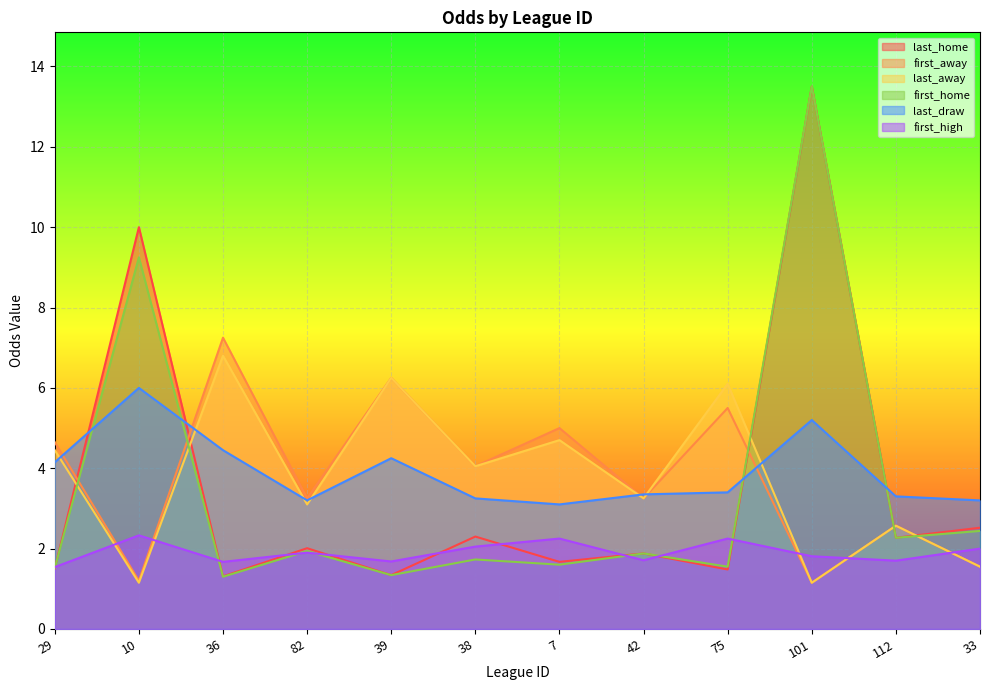

Between 82 and 112, which series saw the biggest shift?

first_away